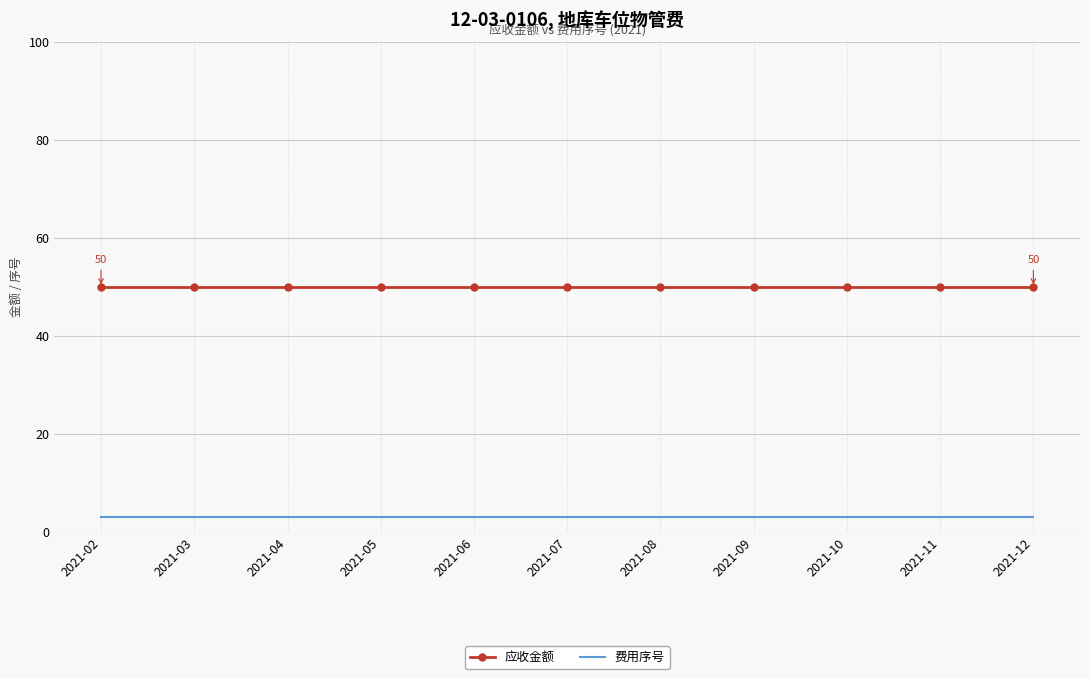

The value of 应收金额 at 2021-09 is 50. True or false?

True